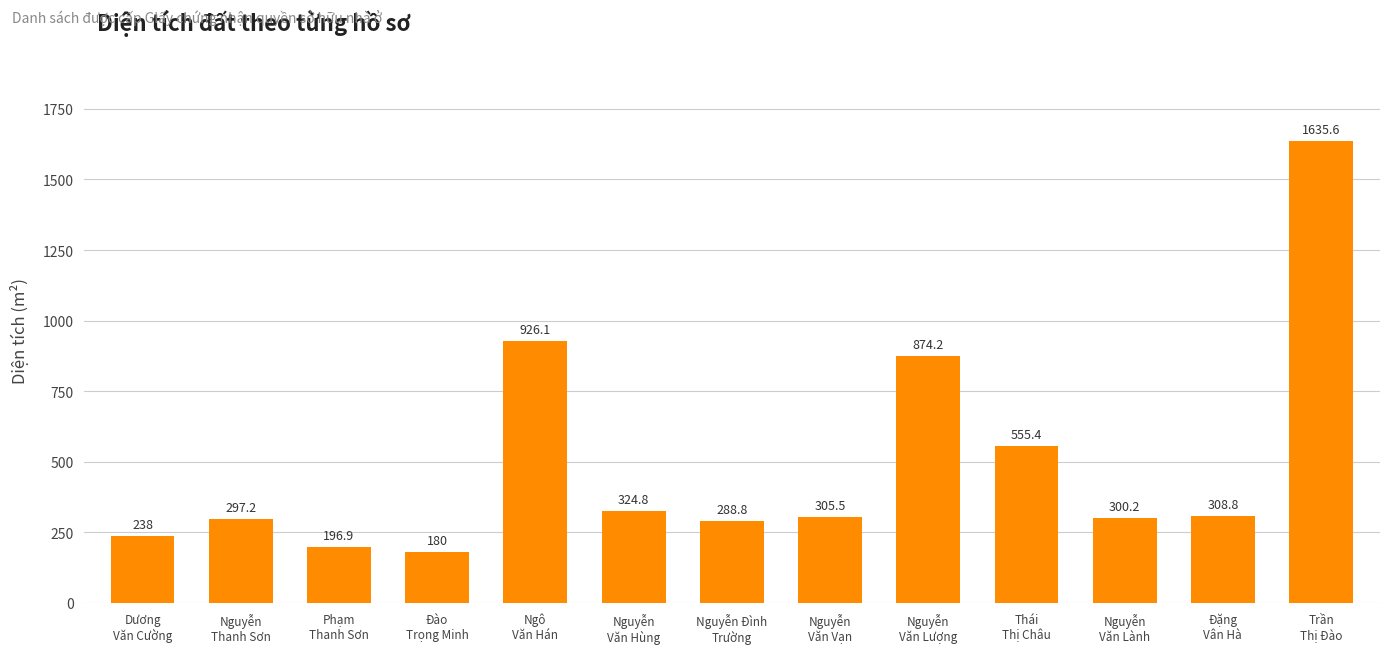

Which label corresponds to the largest value in the chart?

Trần
Thị Đào